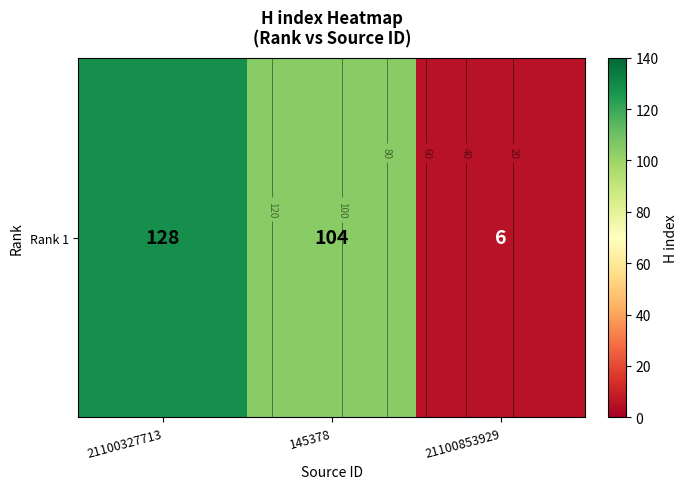

Reading left to right, transcribe all the data shown in this chart.

21100327713=128	145378=104	21100853929=6